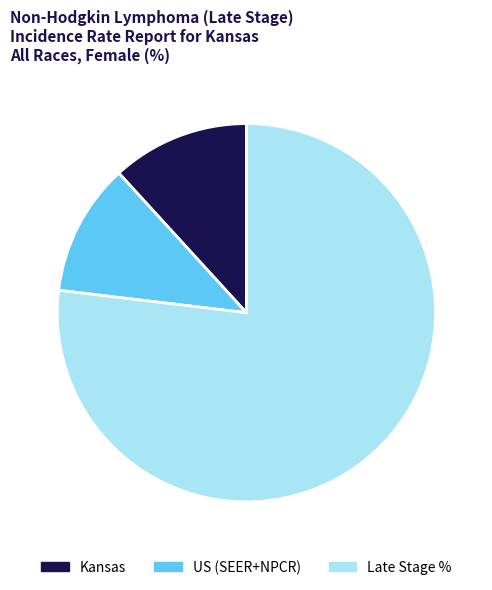

Does any single category account for the majority?

Yes